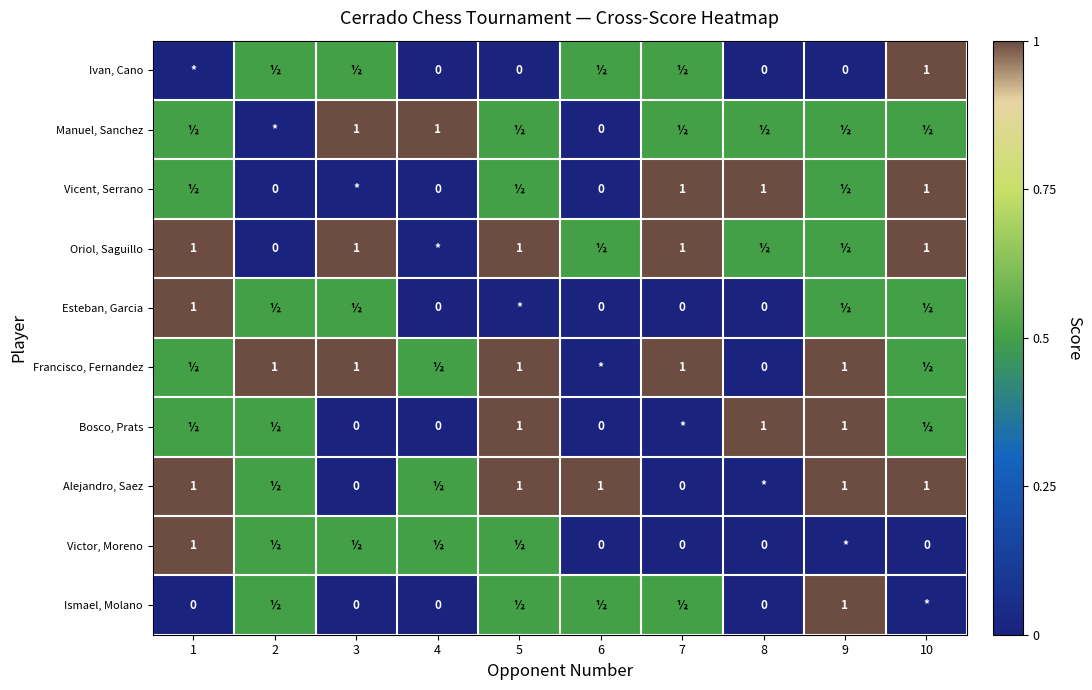

Is it true that Vicent, Serrano equals 0.4 at 10?

False